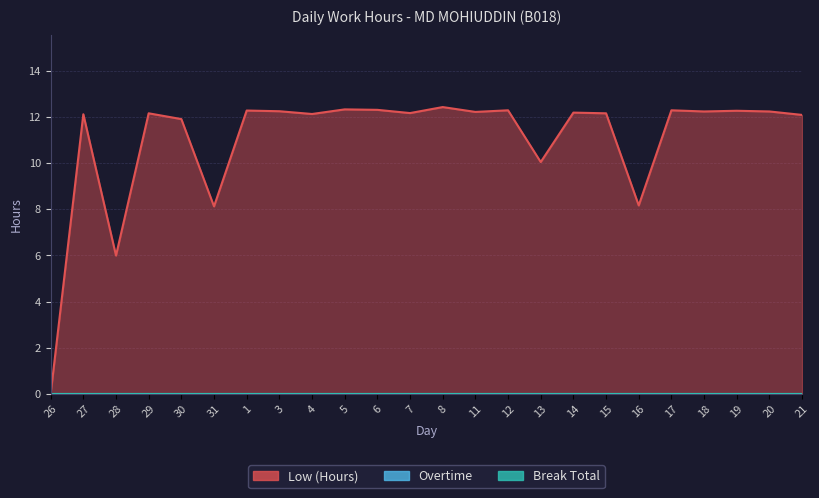

Reading left to right, list all the values displayed in this chart.

Low (Hours): 0.0	12.1	6.0	12.2	11.9	8.1	12.3	12.2	12.1	12.3	12.3	12.2	12.4	12.2	12.3	10.0	12.2	12.2	8.2	12.3	12.2	12.3	12.2	12.1
Overtime: 0.0	0.0	0.0	0.0	0.0	0.0	0.0	0.0	0.0	0.0	0.0	0.0	0.0	0.0	0.0	0.0	0.0	0.0	0.0	0.0	0.0	0.0	0.0	0.0
Break Total: 0.0	0.0	0.0	0.0	0.0	0.0	0.0	0.0	0.0	0.0	0.0	0.0	0.0	0.0	0.0	0.0	0.0	0.0	0.0	0.0	0.0	0.0	0.0	0.0